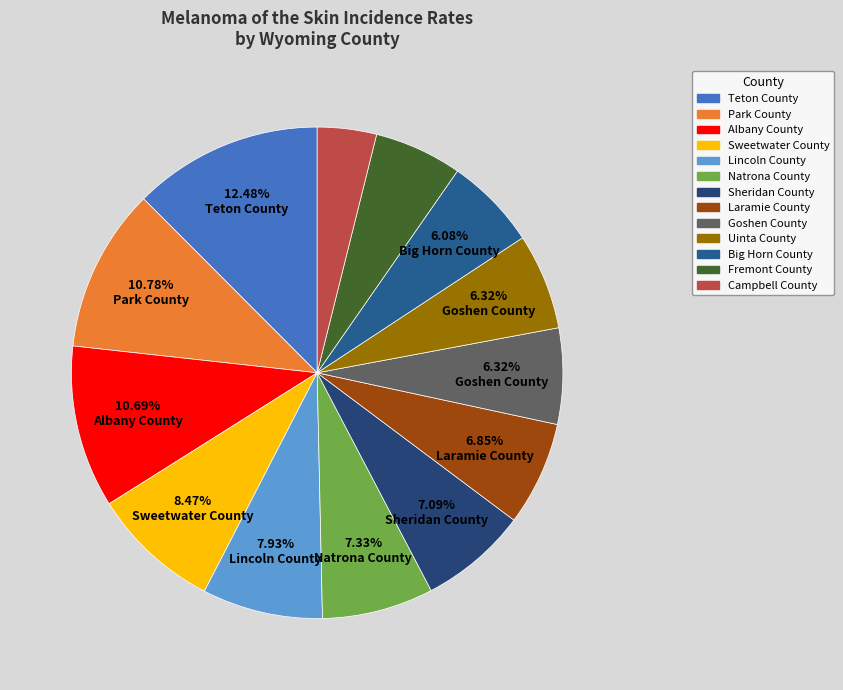

Does any single category account for the majority?

No